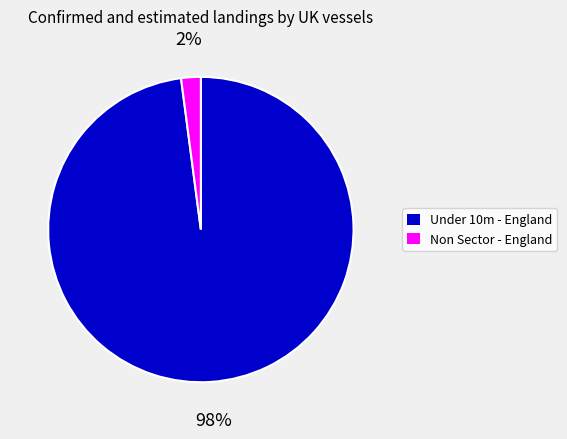

The Non Sector - England slice represents 2% of the pie. True or false?

True